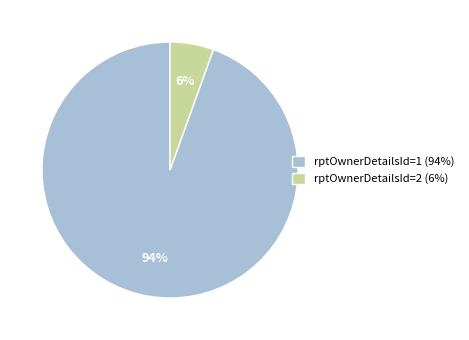

How many slices are in this pie chart?

2